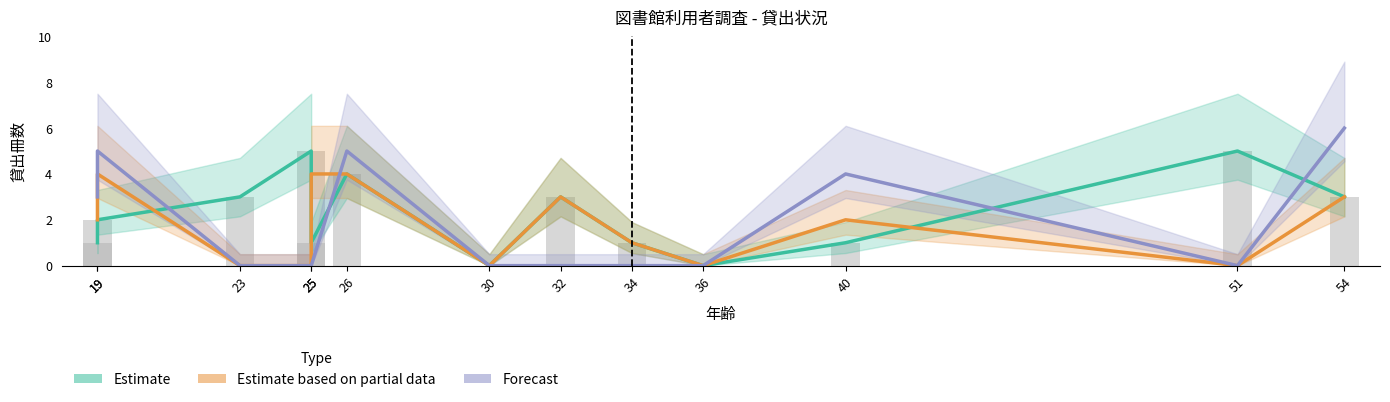

What is the total value across all series at 26?

13